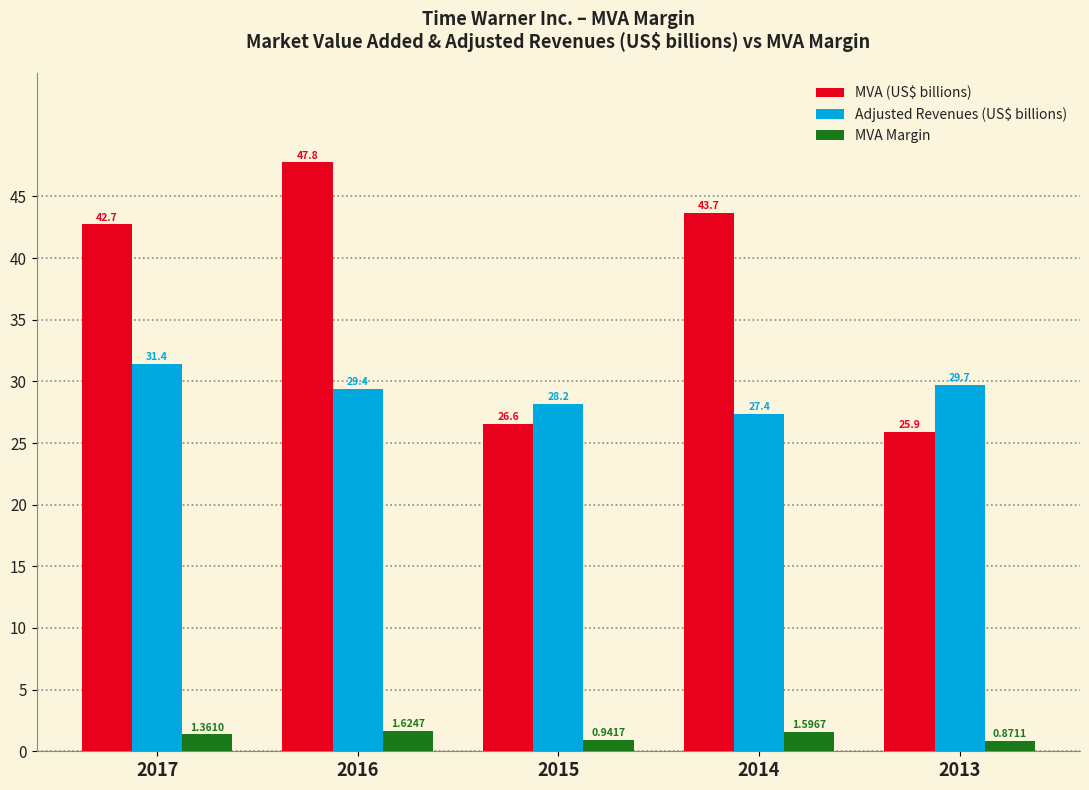

What is the total value across all series at 2016?

78.8